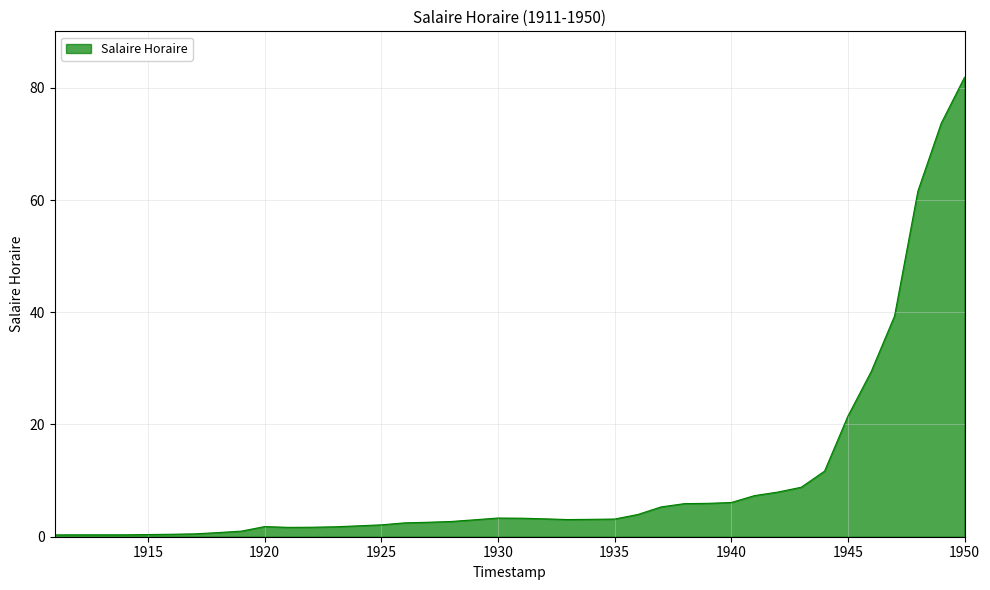

What is the greatest value displayed?

81.9